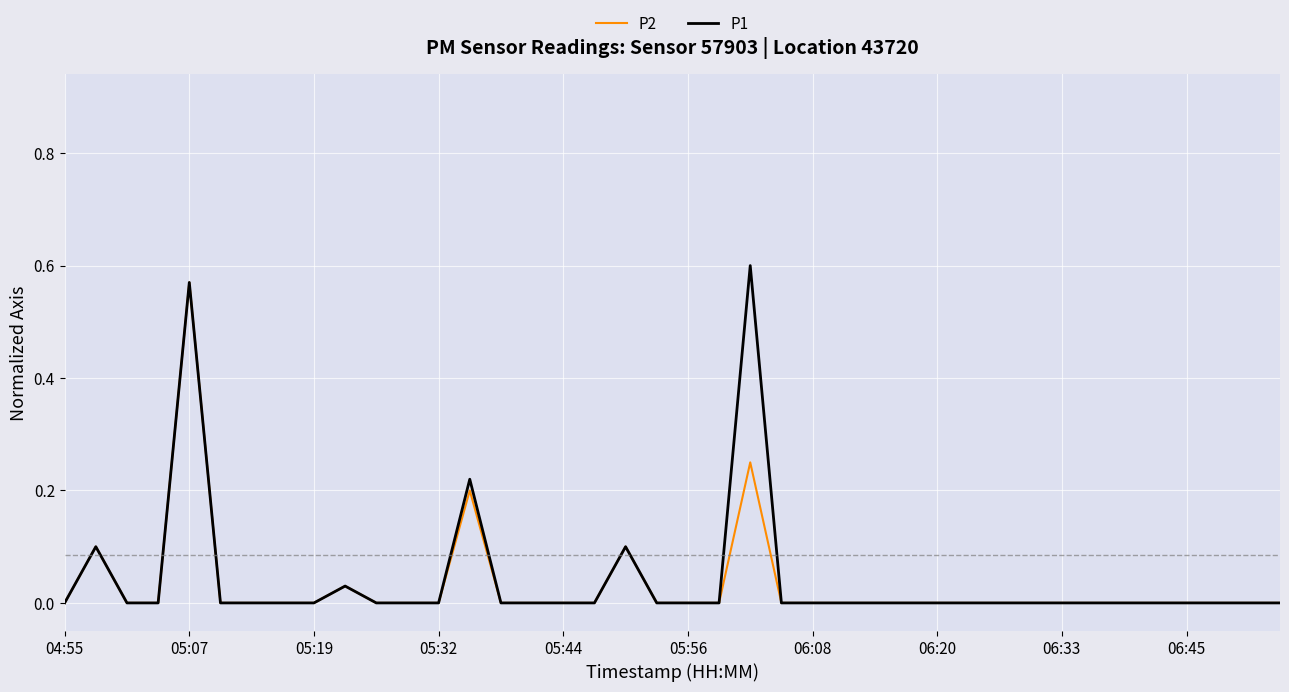

True or false: P1 and P2 cross at least once.

False